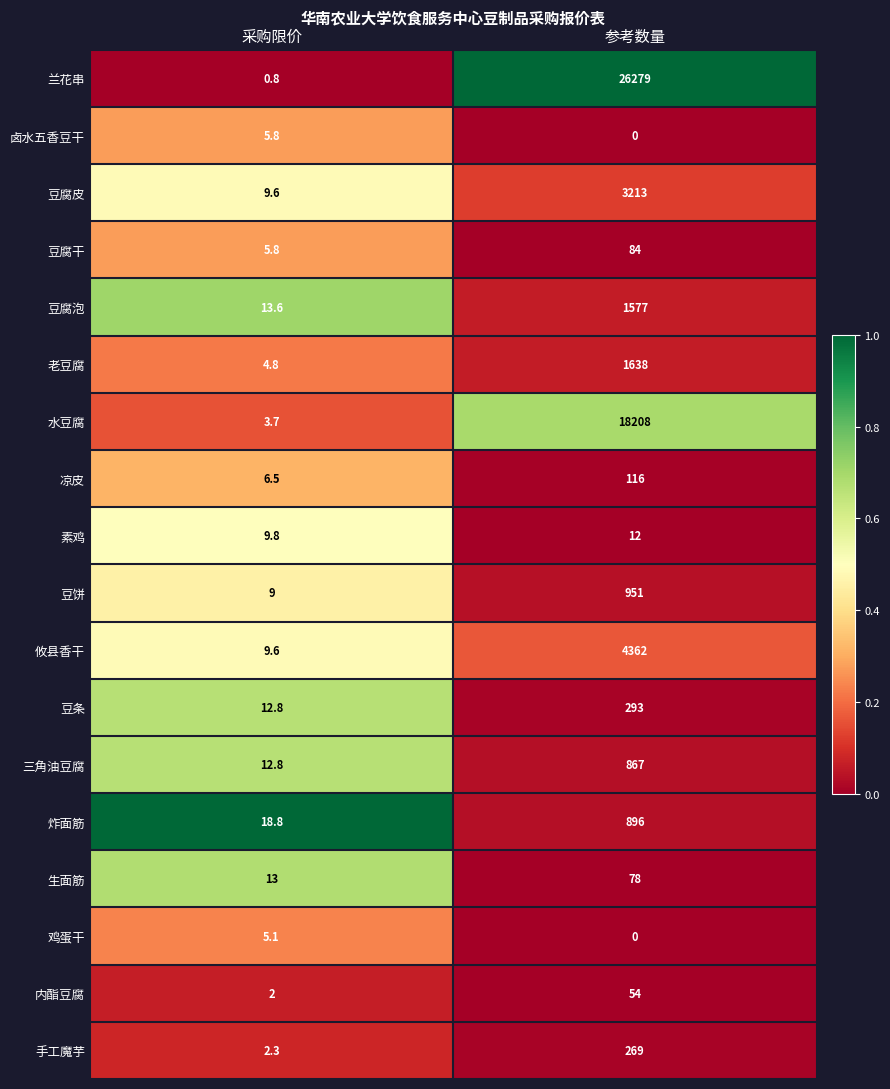

How many data points in 炸面筋 are less than 896?

1